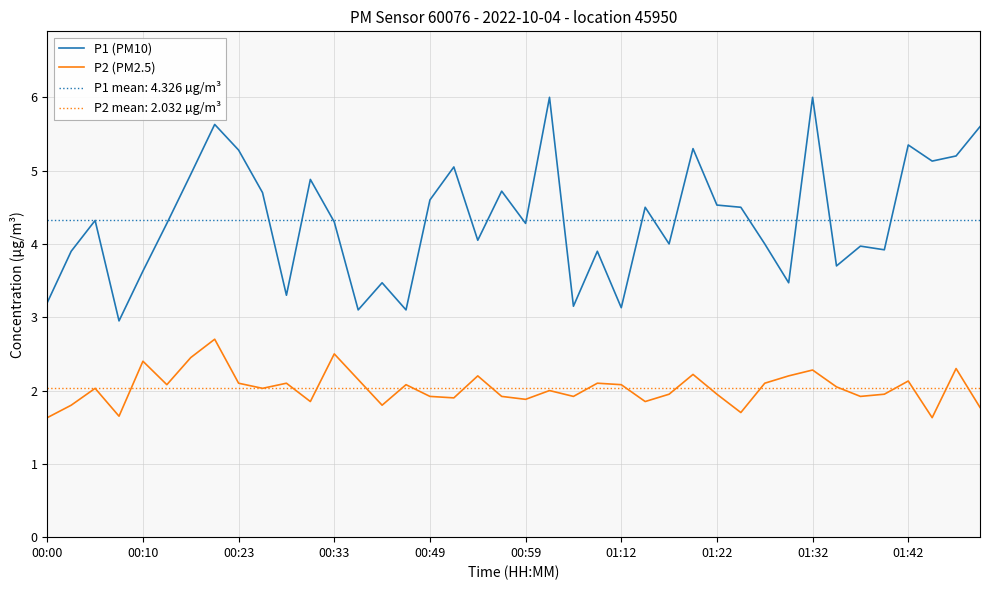

True or false: P2 (PM2.5) and P1 (PM10) intersect in this chart.

False